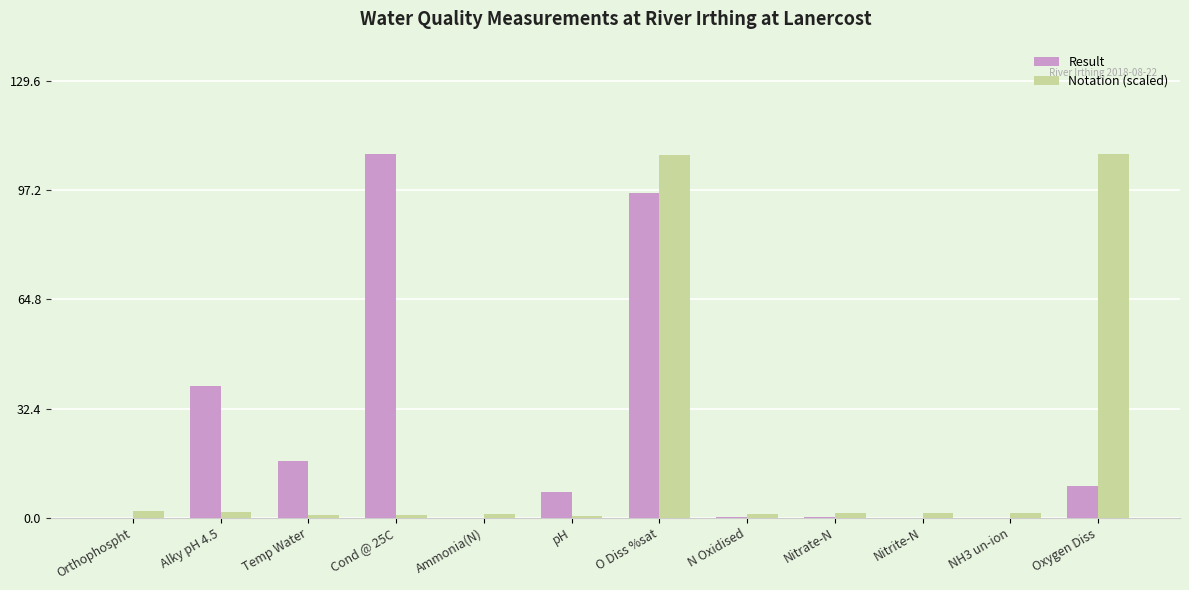

Are the bars grouped side by side (vs. stacked)?

Yes